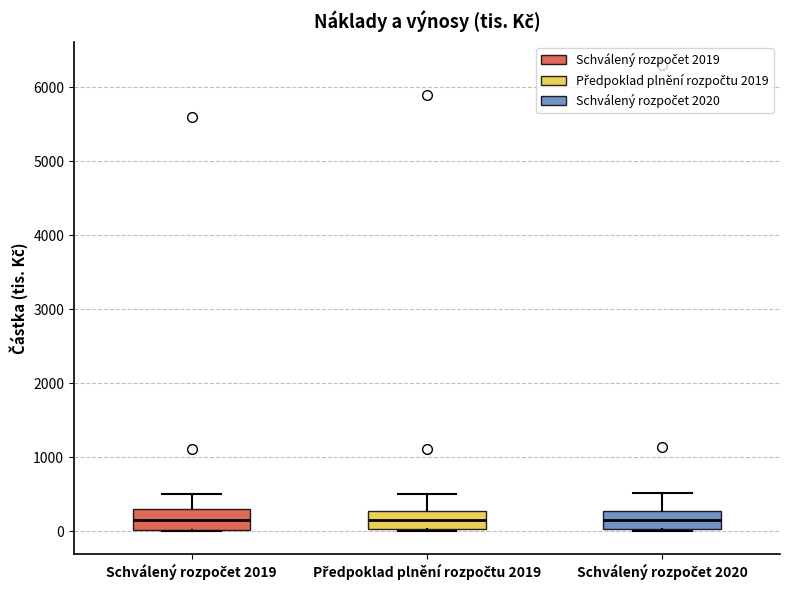

Where does the upper whisker of the box for Schválený rozpočet 2020 end on the y-axis? The values are not printed on the chart, so give them approximately, as read against the axis.

500